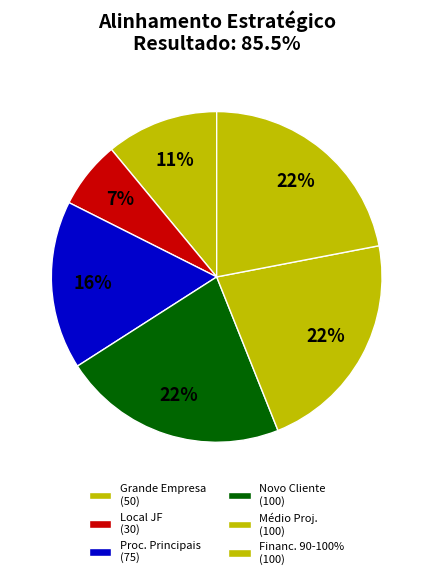

How many segments does this pie chart have?

6